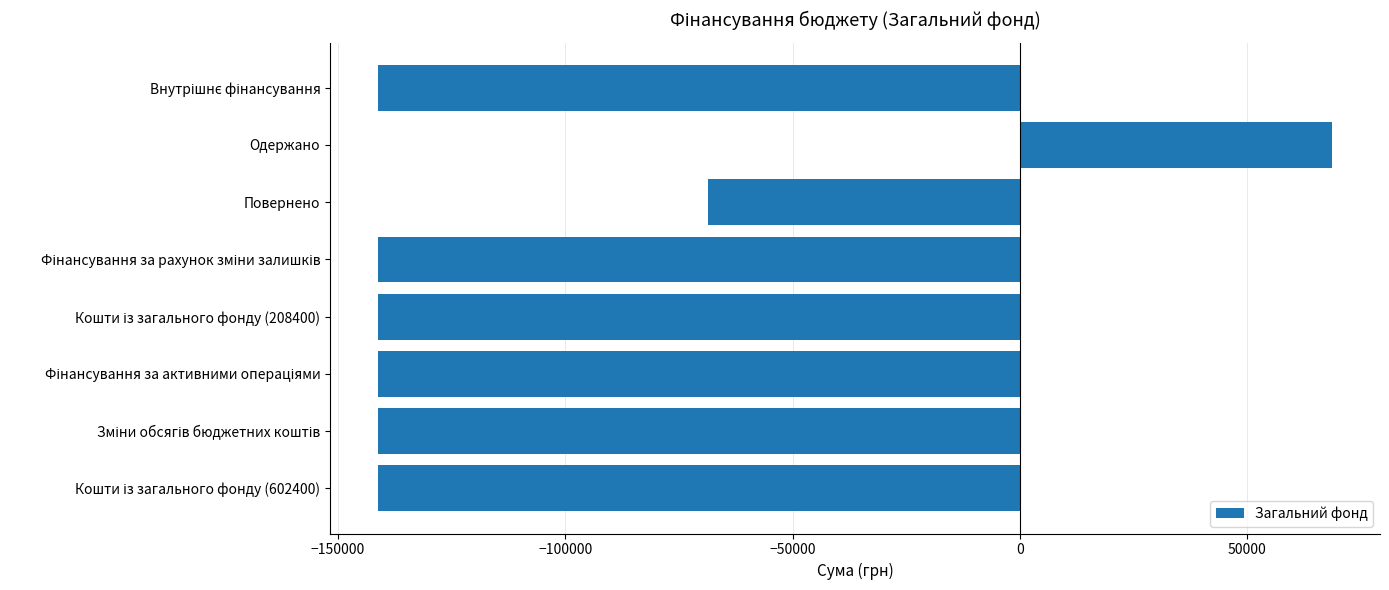

Which category has the highest value across all series?

Одержано